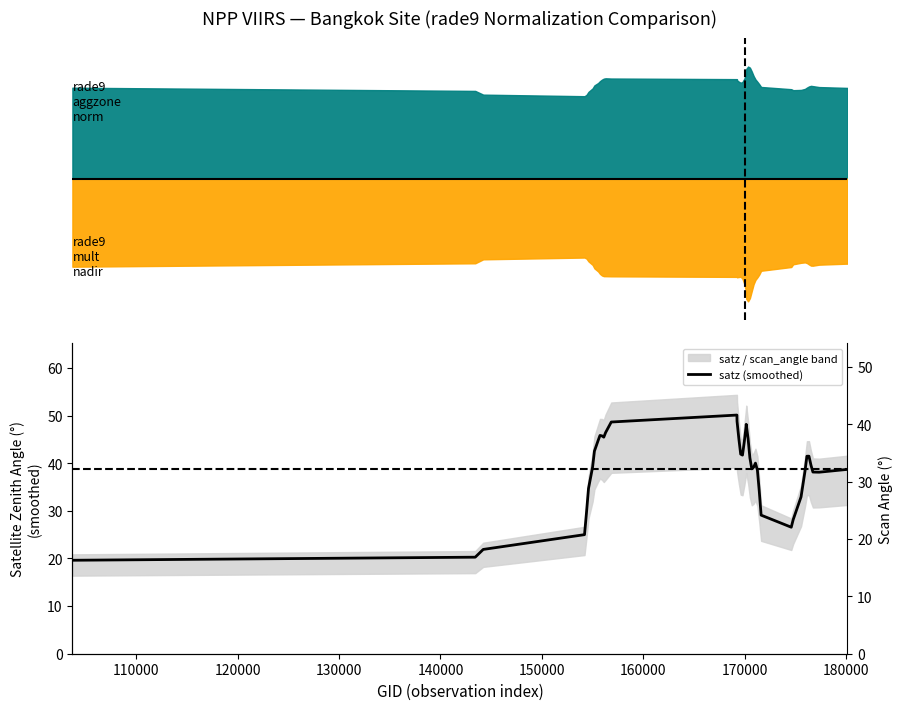

Reading right to left, list all the values displayed in this chart.

38.7	38.1	38.2	39.6	41.5	41.5	38.3	32.9	28.2	26.6	29.1	34.2	38.6	40.0	39.2	38.8	41.1	45.2	48.2	47.7	44.6	41.7	41.9	45.2	48.8	50.1	48.7	46.5	45.5	45.8	45.8	44.8	42.6	39.2	34.7	29.6	25.0	21.9	20.3	19.6